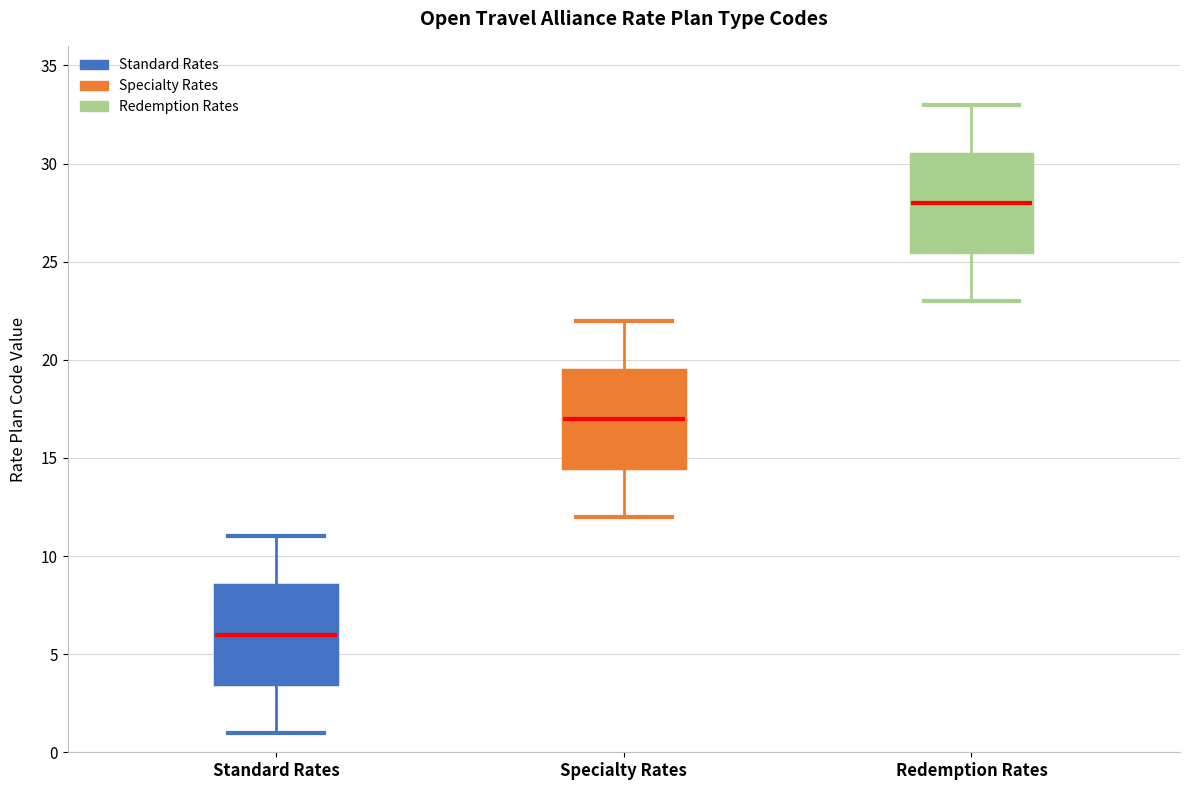

Where is the upper edge of the box for Redemption Rates on the y-axis? The values are not printed on the chart, so give them approximately, as read against the axis.

30.5